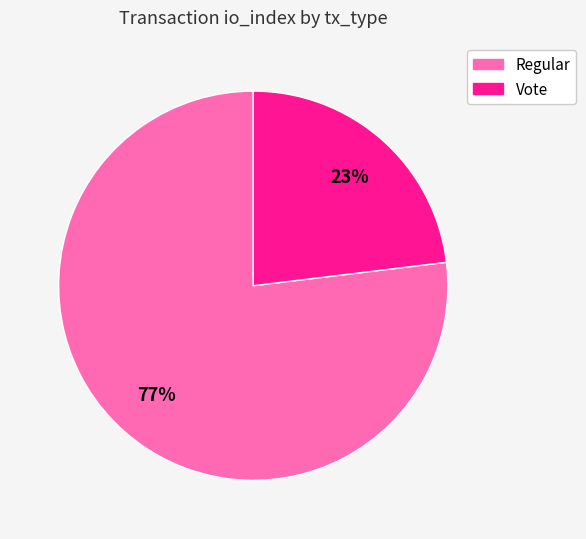

The Vote slice represents 23% of the pie. True or false?

True